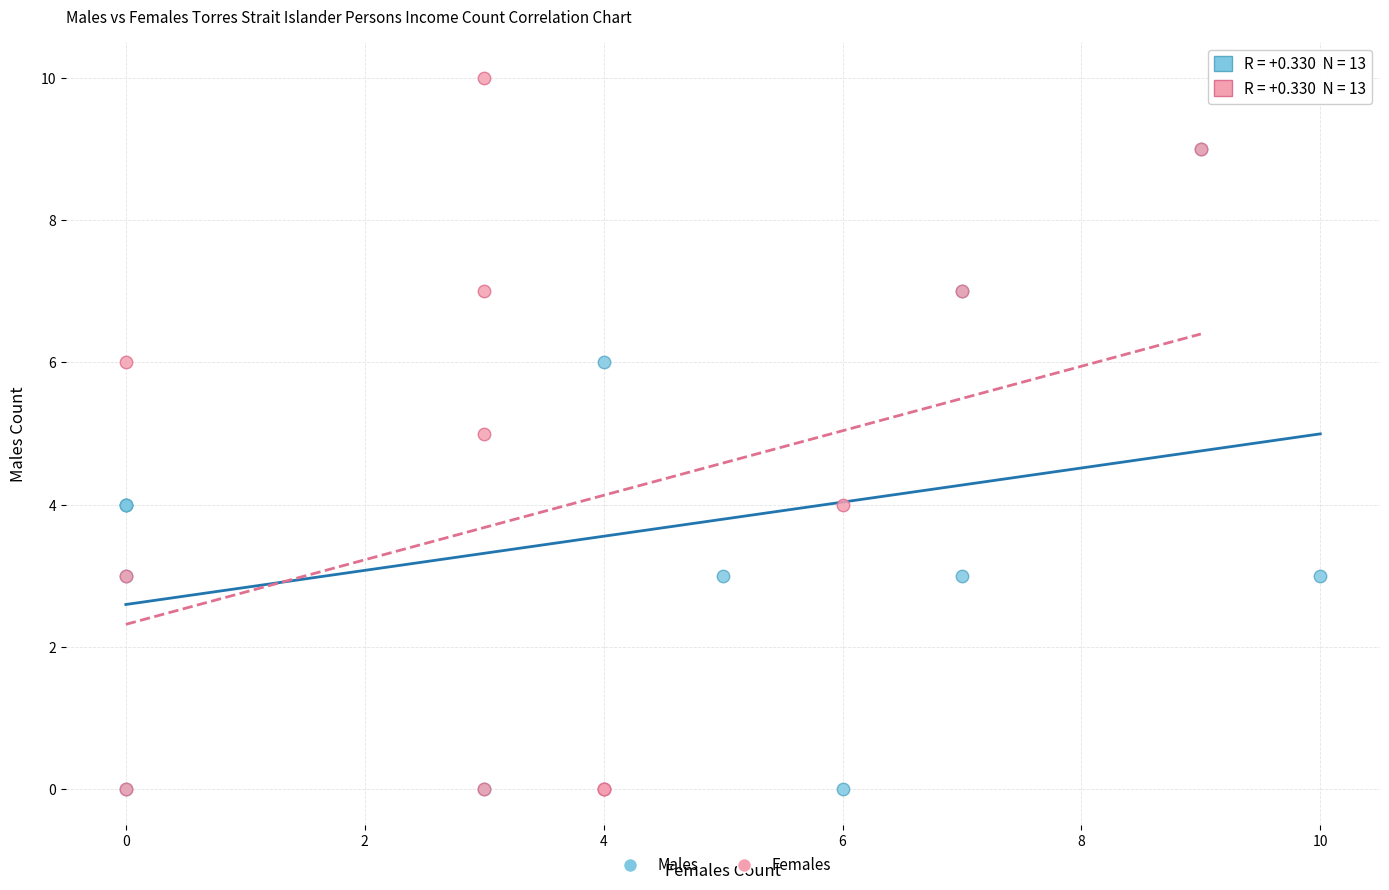

Which series has the largest Y range (max minus min)?

Females